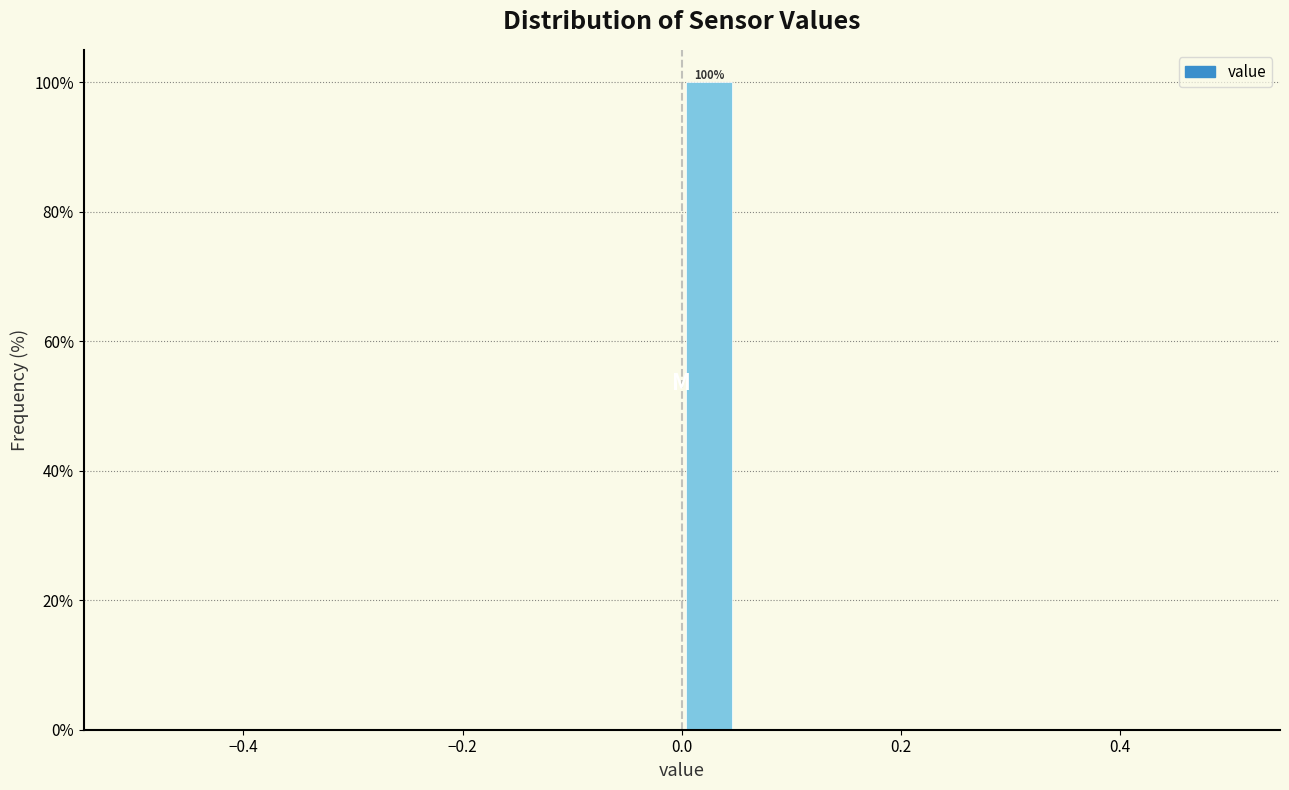

Around what value on the x-axis is the tallest bar? Give the approximate position of its centre, as read against the axis.

0.02